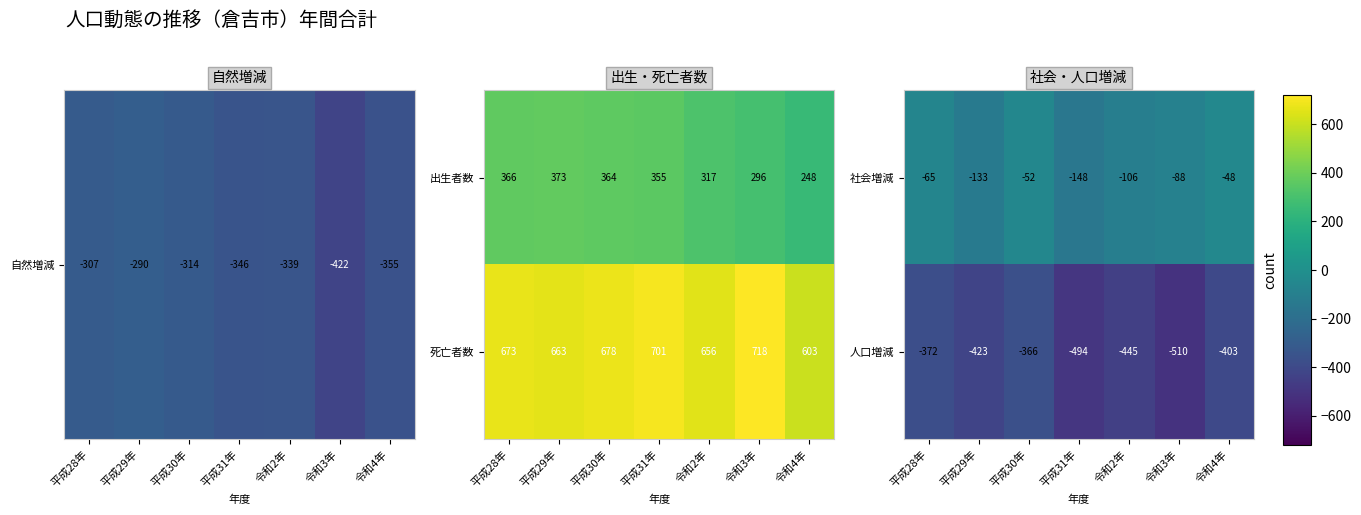

The 人口増減 series shows -665 at 令和3年. True or false?

False